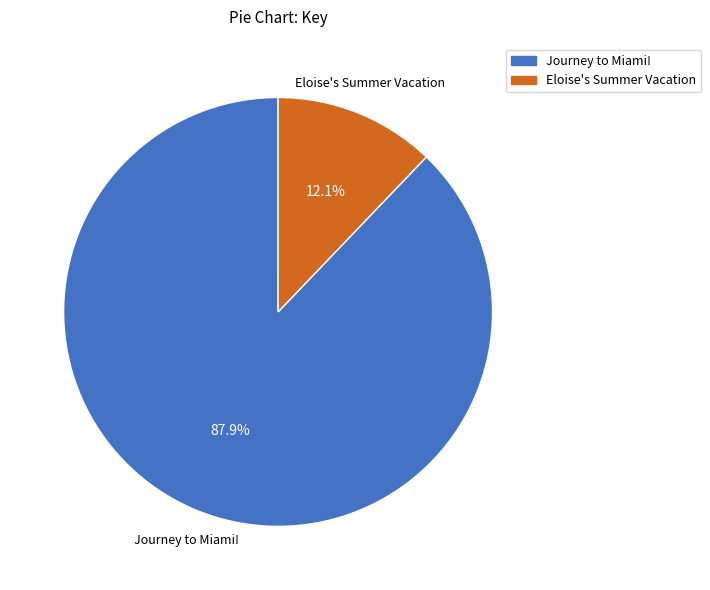

What percentage is the Eloise's Summer Vacation slice, to the nearest percent?

12%